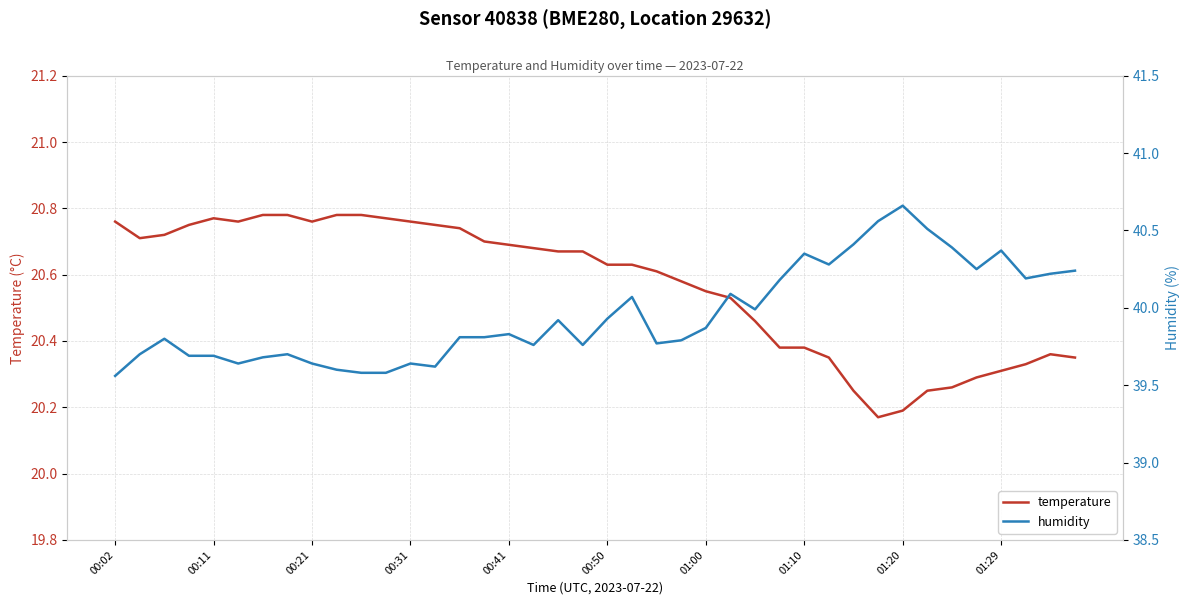

True or false: temperature has a value of 20.3 at 01:29.

True